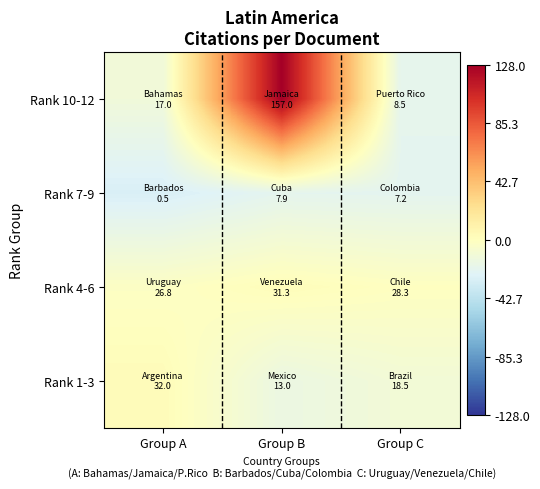

Which series has the largest total across all categories?

Rank 10-12